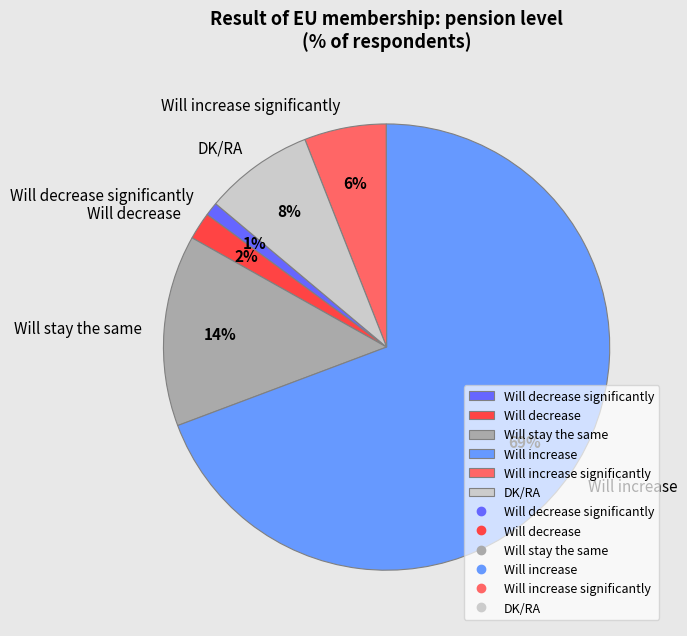

To the nearest percent, what percentage of the pie is Will stay the same?

14%